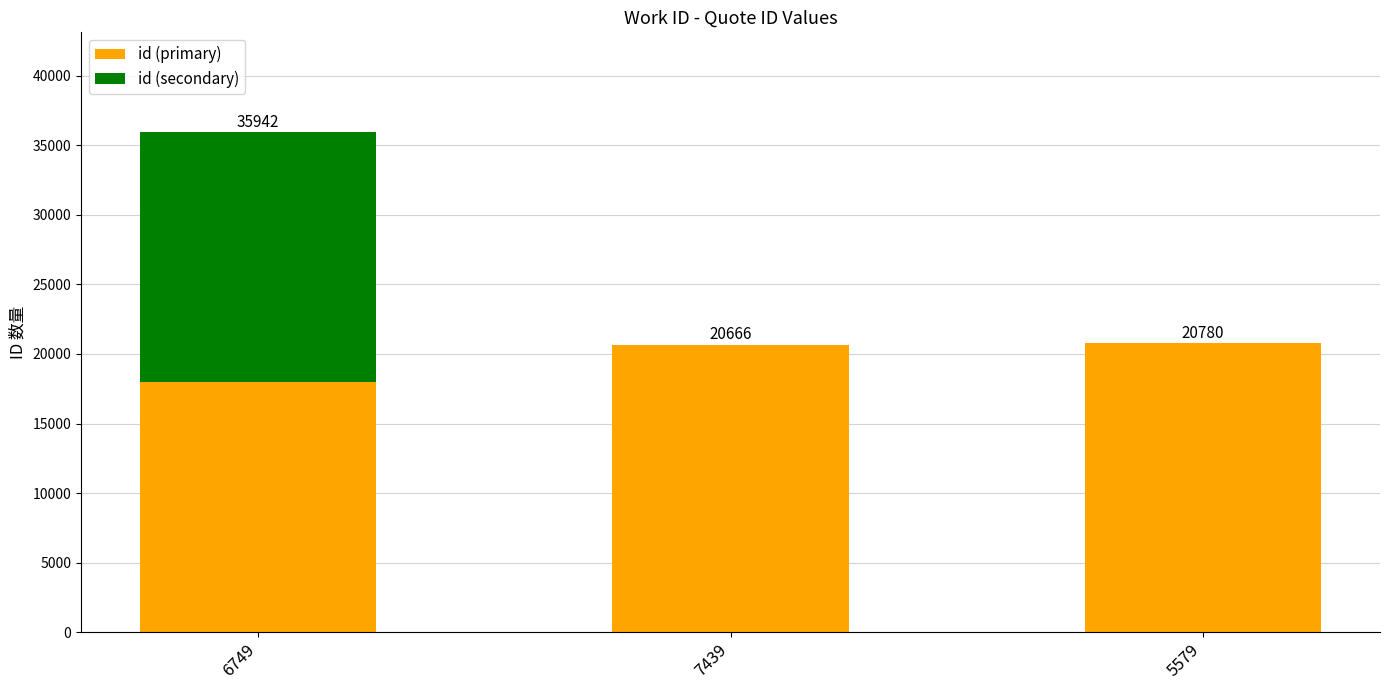

At which label is id (primary) closest to 19372?

7439